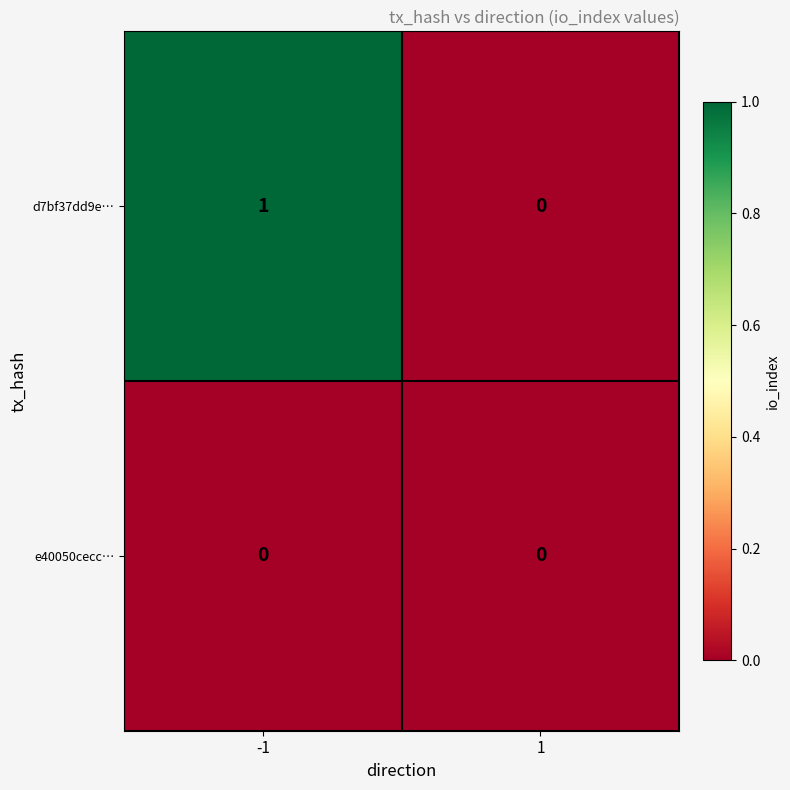

How many distinct data groups are displayed?

2